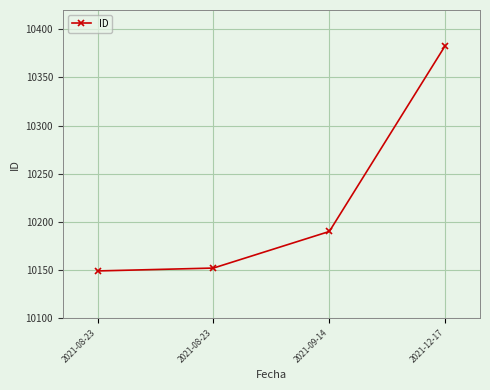

Approximately how many times larger is the value at 2021-12-17 compared to 2021-08-23?

1.0